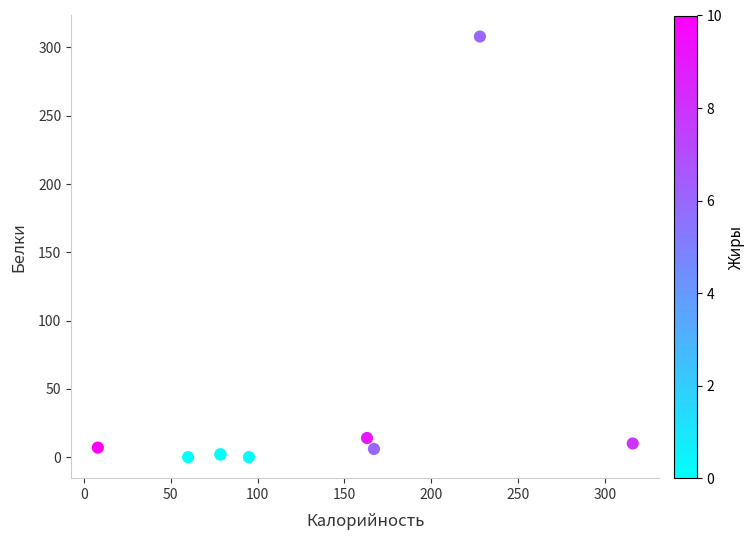

What Y value in the scatter plot is closest to 154?

14